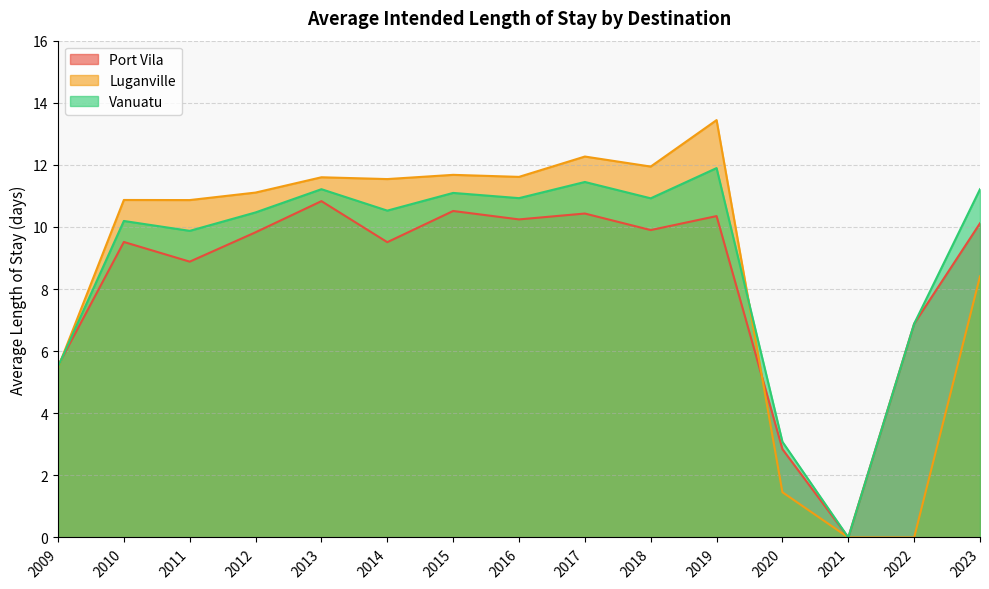

What is the value of the Port Vila point at the 12th from the left?

2.8